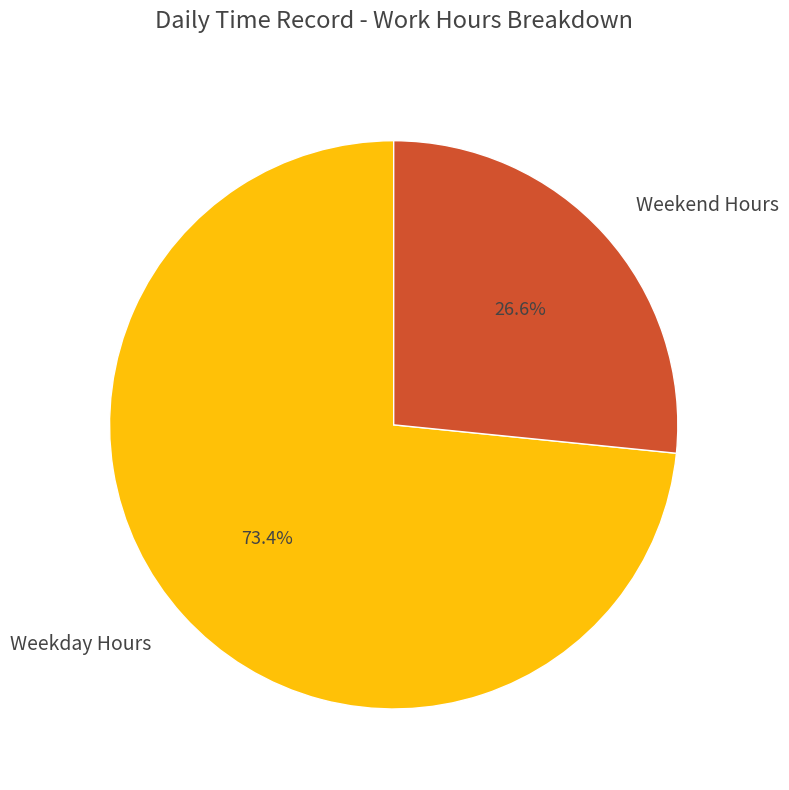

What portion of the pie excludes Weekend Hours?

73.4%